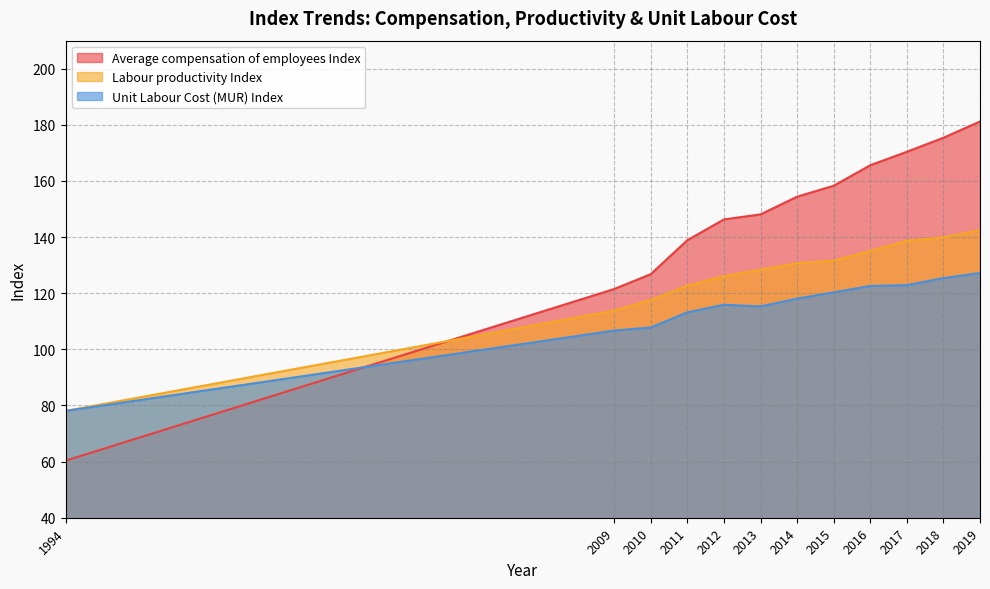

What is the difference between the second highest and second lowest values in the Labour productivity Index series?

26.1